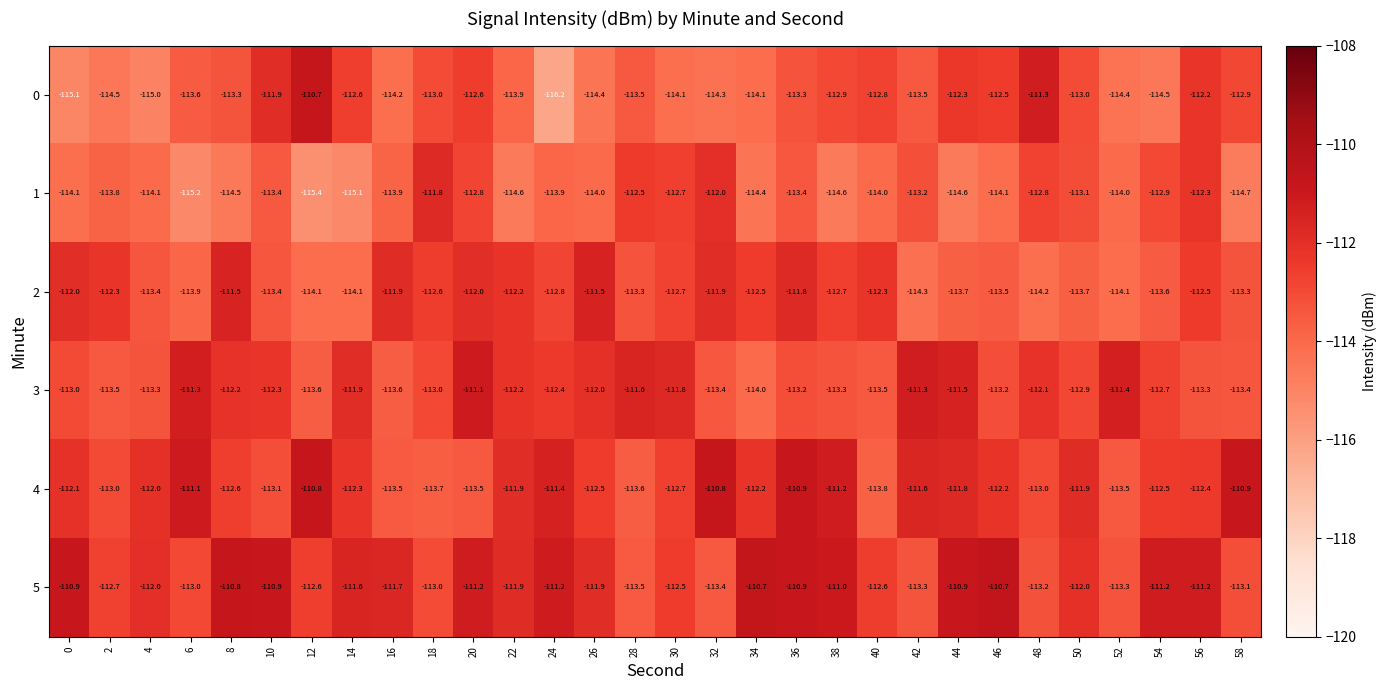

What is the highest value of the 5 series?

-110.7